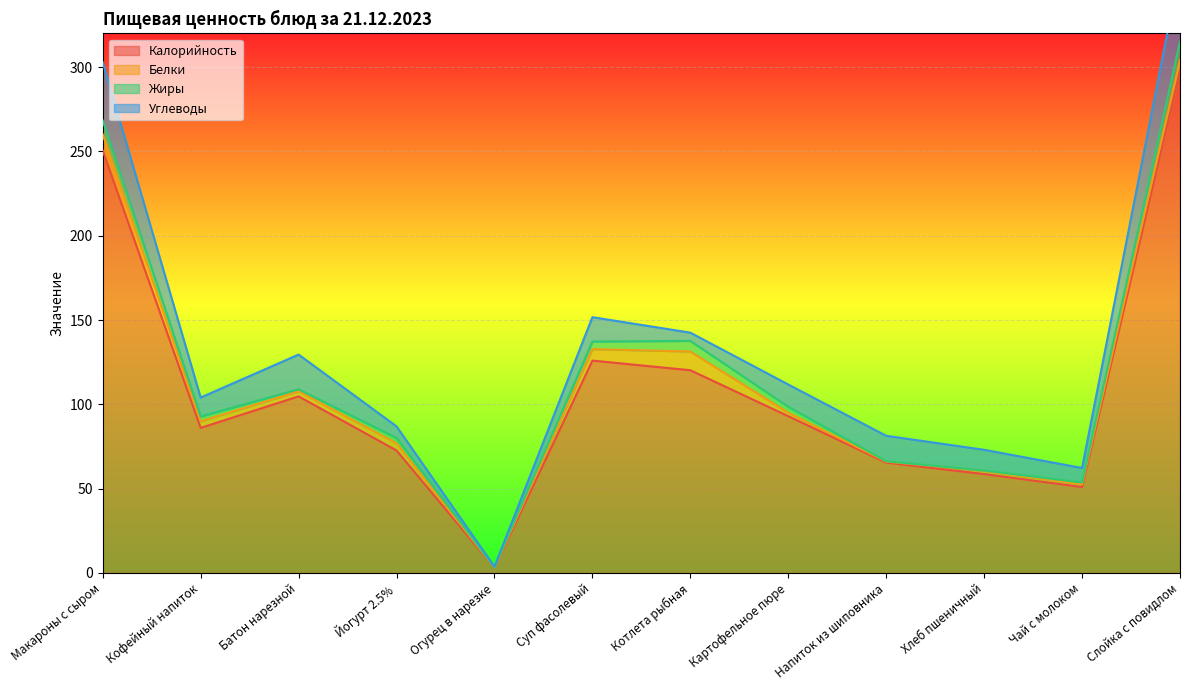

What is the maximum value for Калорийность?

298.0